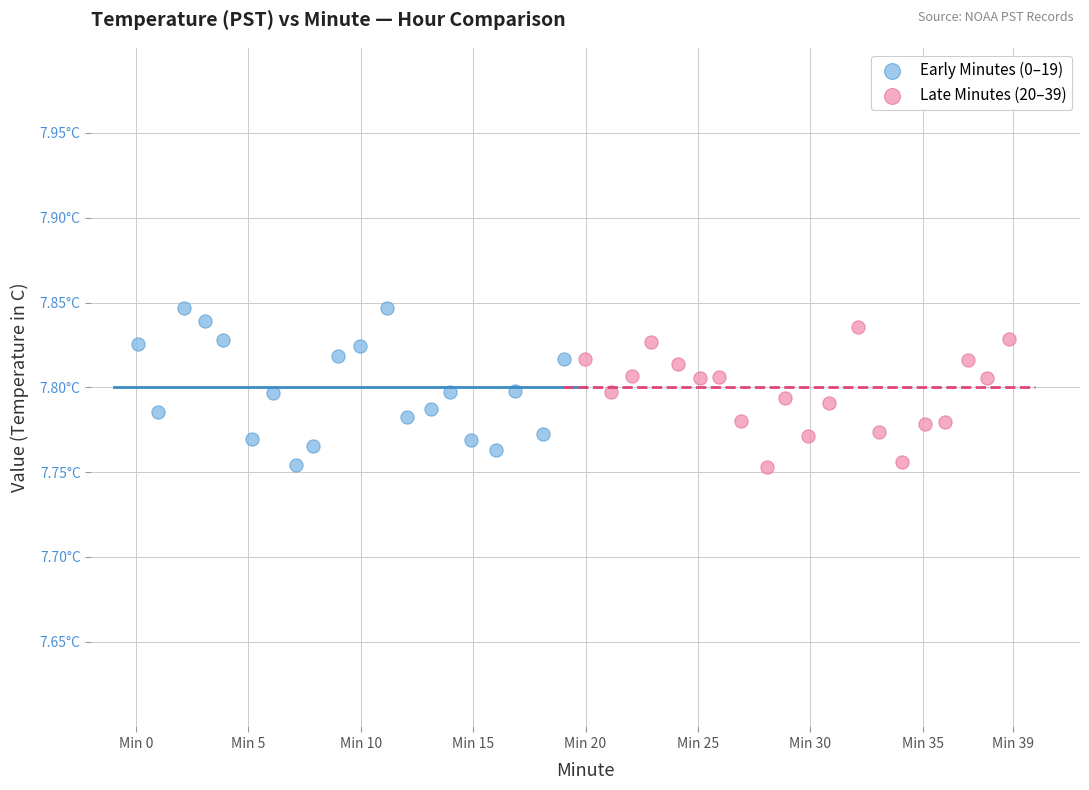

What are all the series names shown in the legend?

Early Minutes (0–19), Late Minutes (20–39)